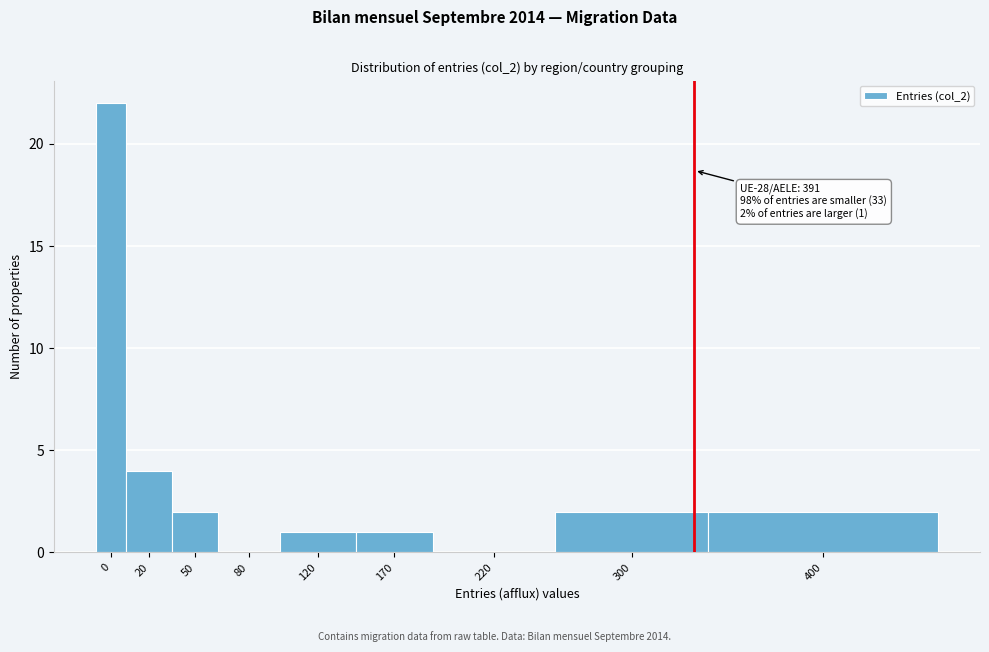

Reading left to right, list all the values displayed in this chart.

0=22	20=4	50=2	80=0	120=1	170=1	220=0	300=2	400=2